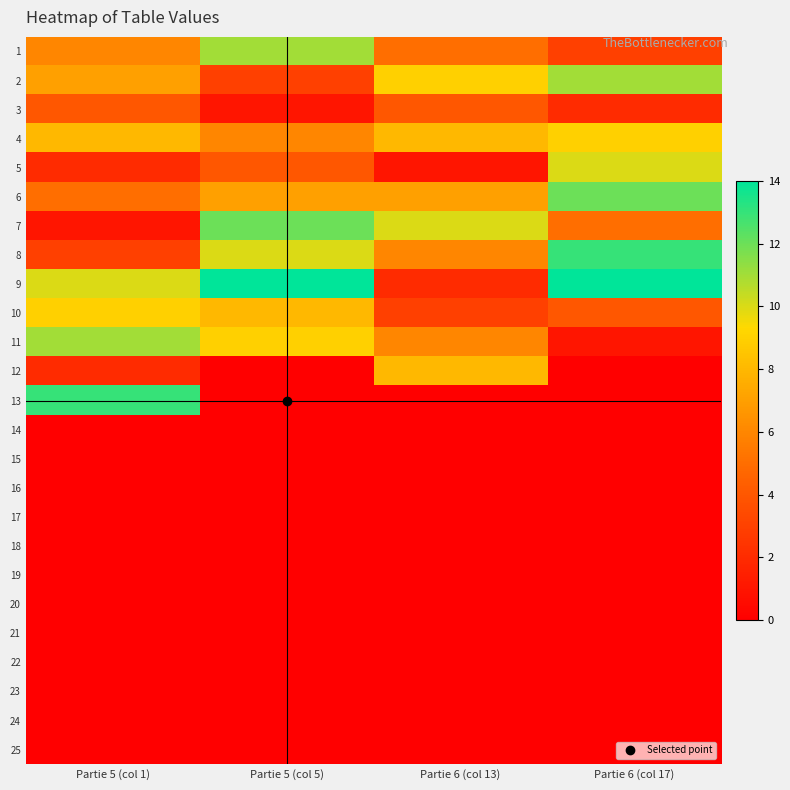

How many categories are shown in the chart?

4